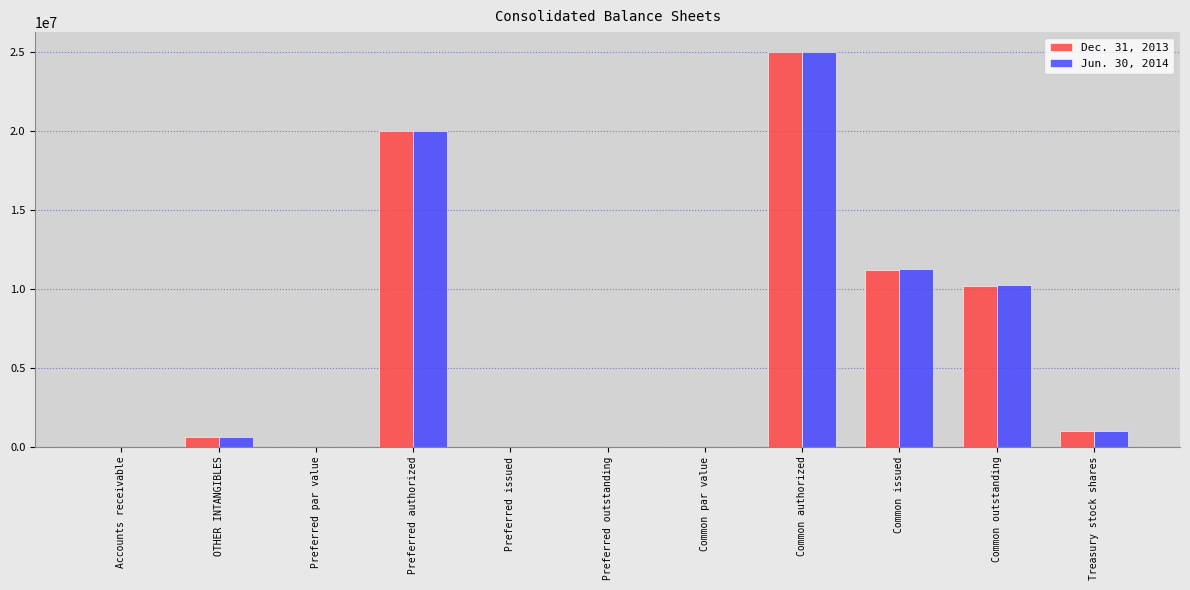

What is the approximate value of Jun. 30, 2014 at Common authorized?

25000000.0